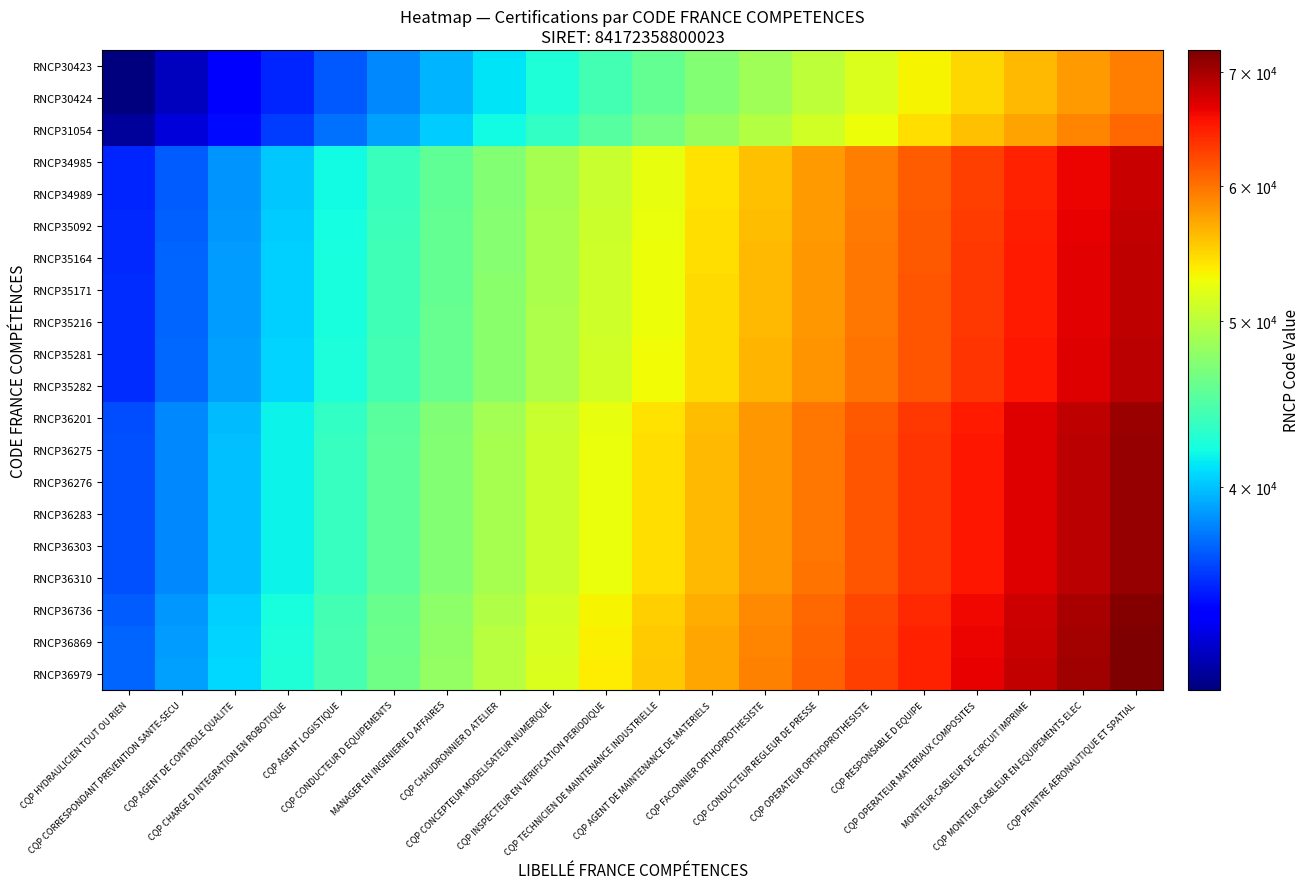

Between CQP FACONNIER ORTHOPROTHESISTE and CQP RESPONSABLE D EQUIPE, which is larger?

CQP RESPONSABLE D EQUIPE